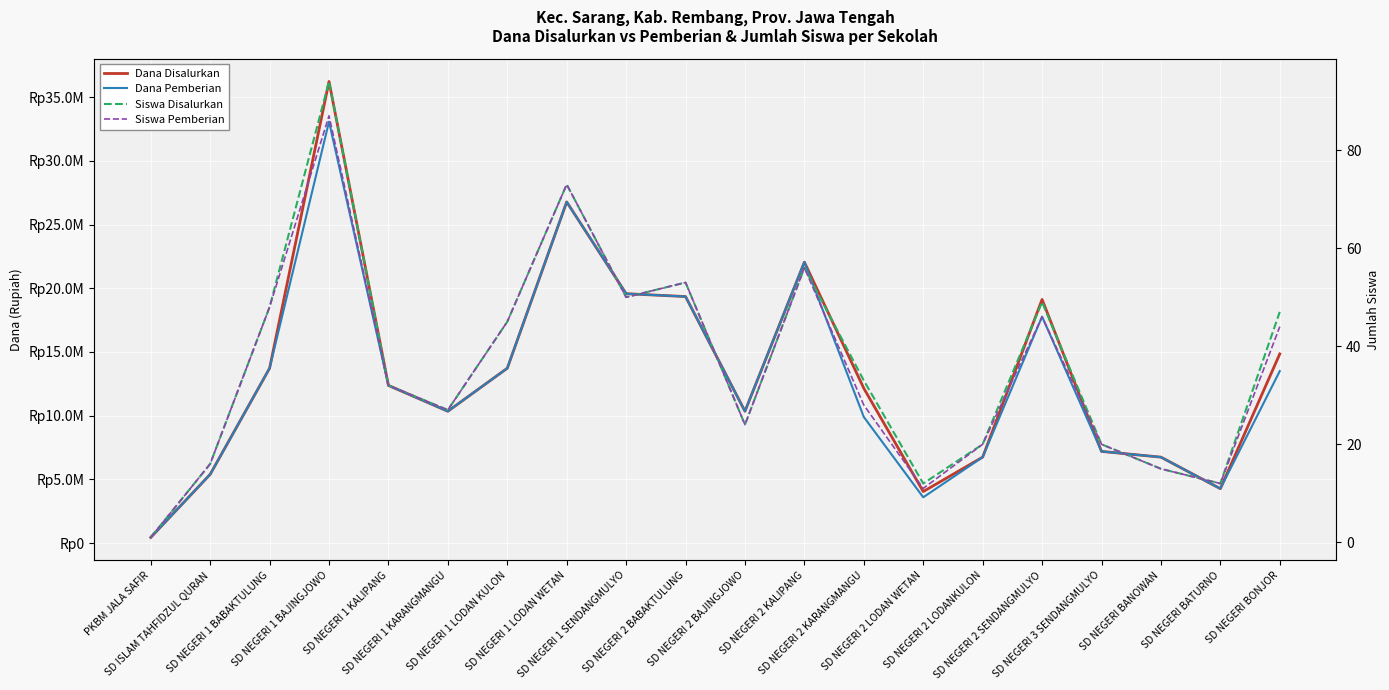

How many data points does each series have?

20